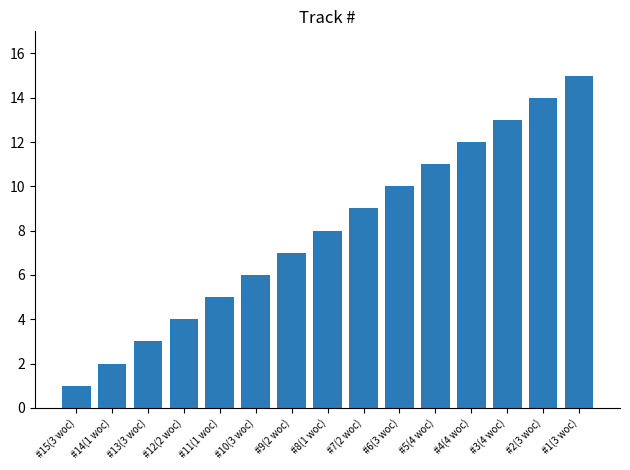

What is the change in value from #11(1 woc) to #5(4 woc)?

+6